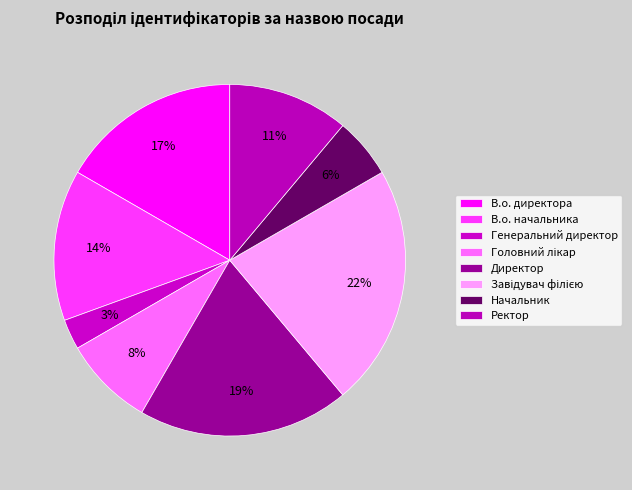

What percentage do В.о. директора and Ректор together represent?

27.8%